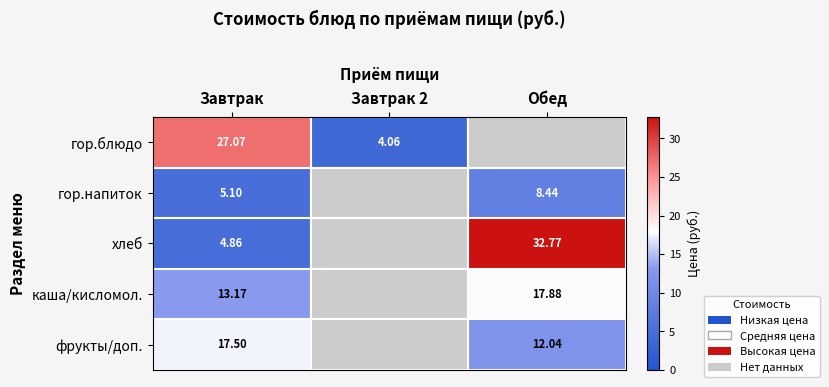

Is it true that хлеб equals 7.4 at Завтрак?

False